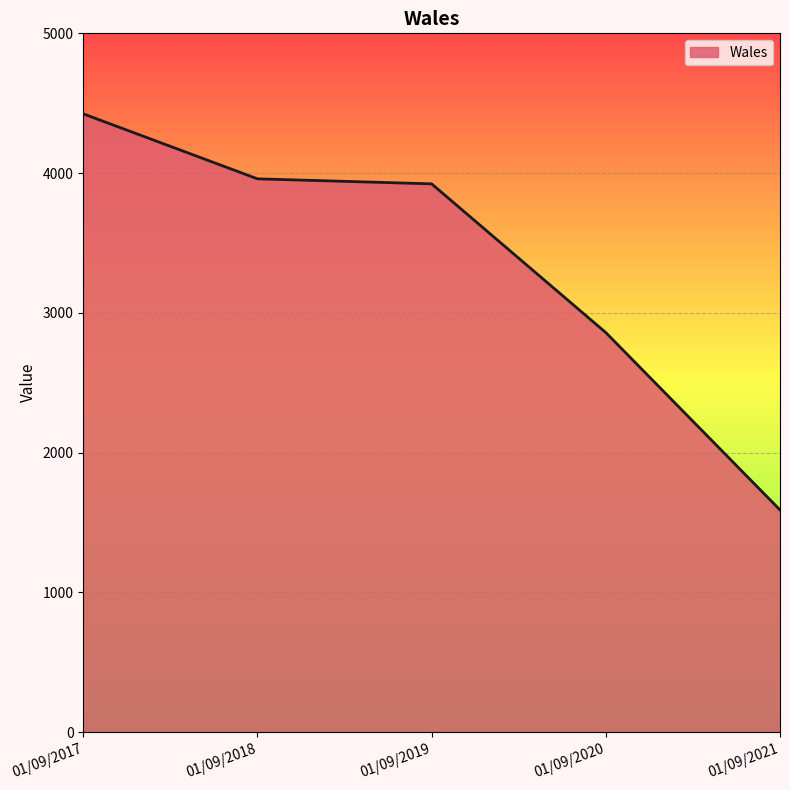

At which category does the chart reach its minimum across all series?

01/09/2021